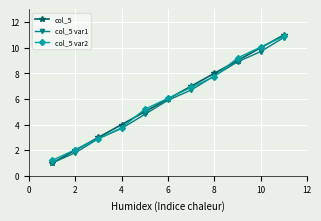

What is the highest value of the col_5 var2 series?

10.9